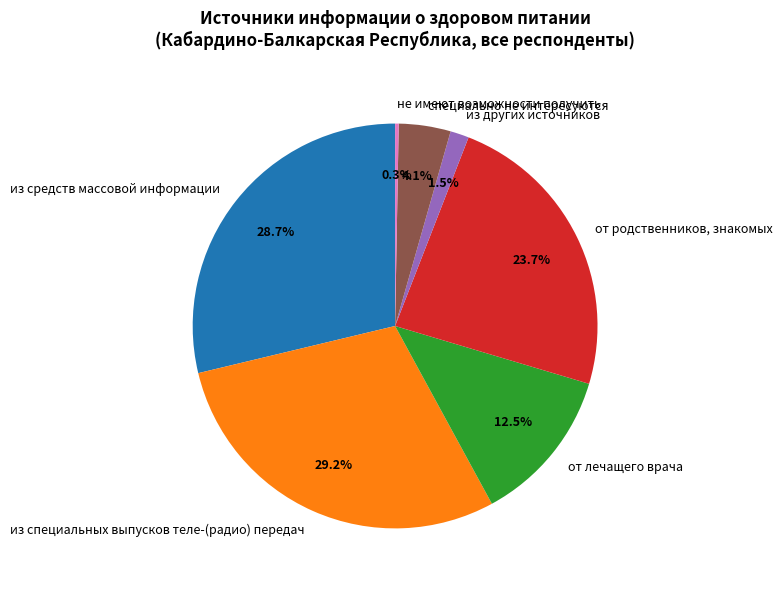

Which has a higher value, из других источников or от лечащего врача?

от лечащего врача